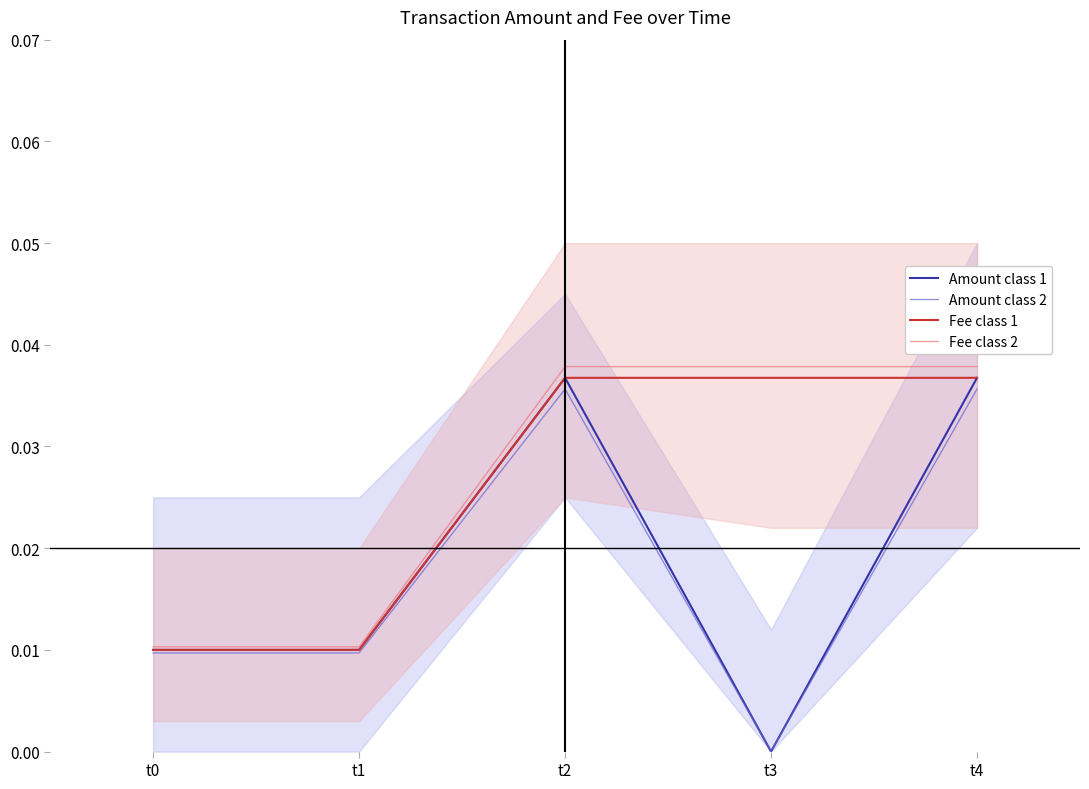

True or false: Fee class 2 and Fee class 1 cross at least once.

False